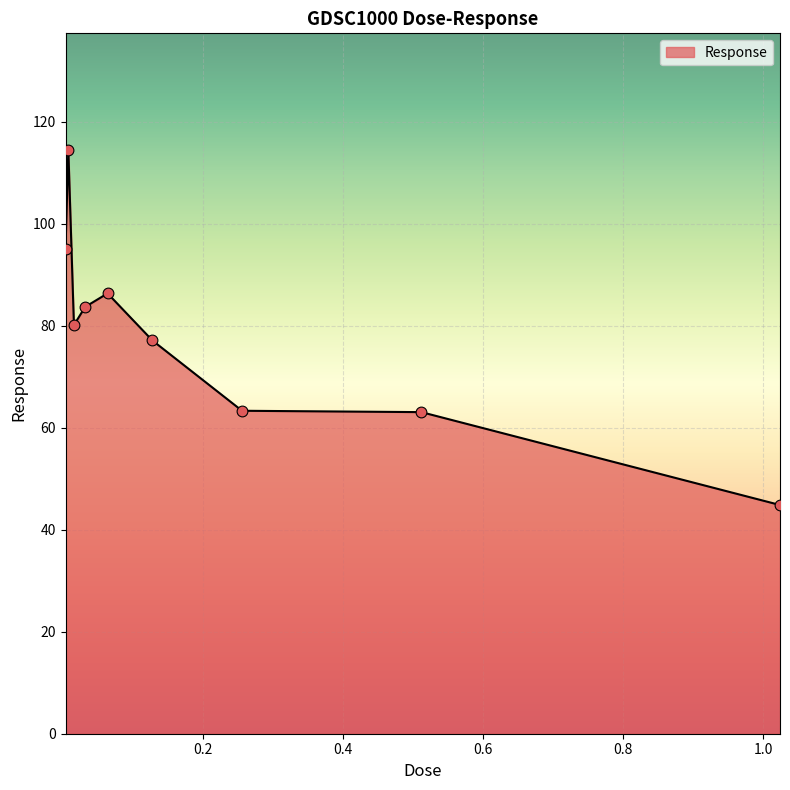

What is the difference between the maximum and minimum values?

69.6